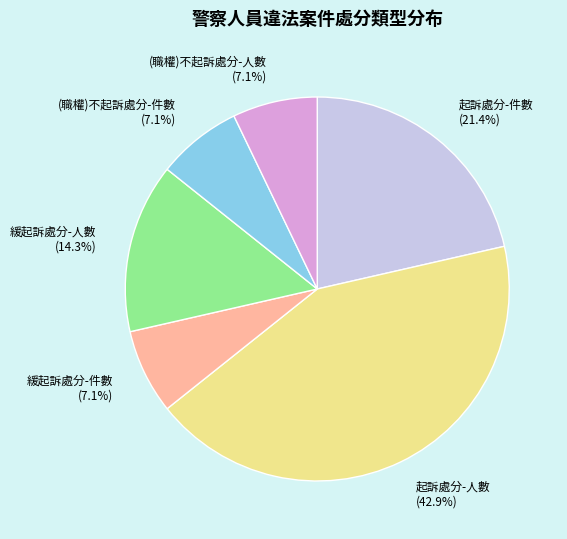

To the nearest percent, what portion does (職權)不起訴處分-人數 represent?

7%